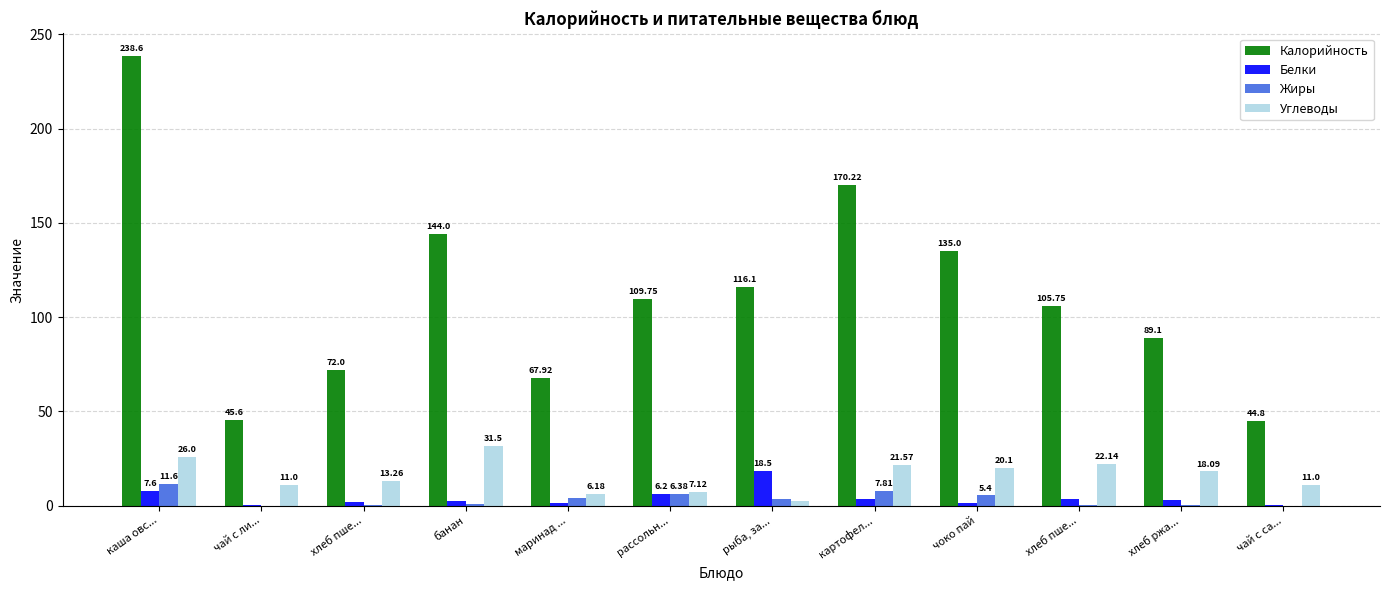

Rank the series by their maximum value, from highest to lowest.

Калорийность, Углеводы, Белки, Жиры